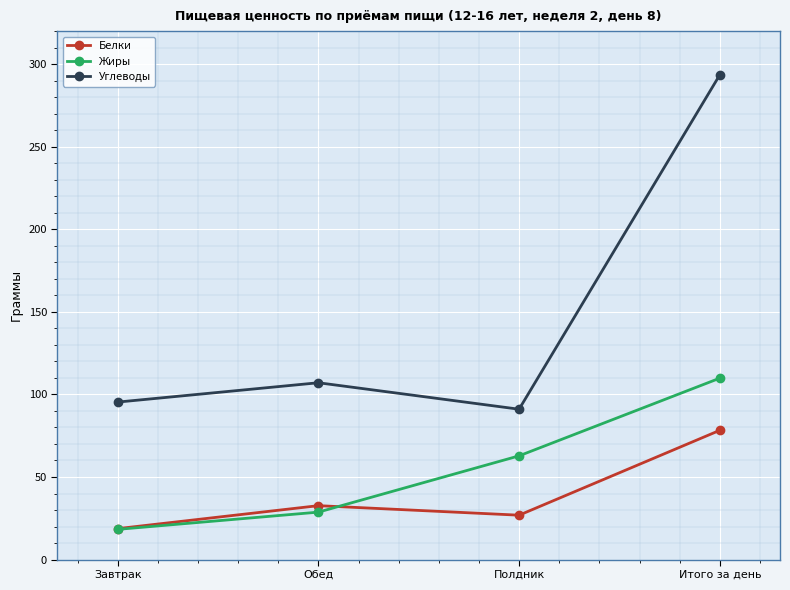

What are all the series names shown in the legend?

Белки, Жиры, Углеводы